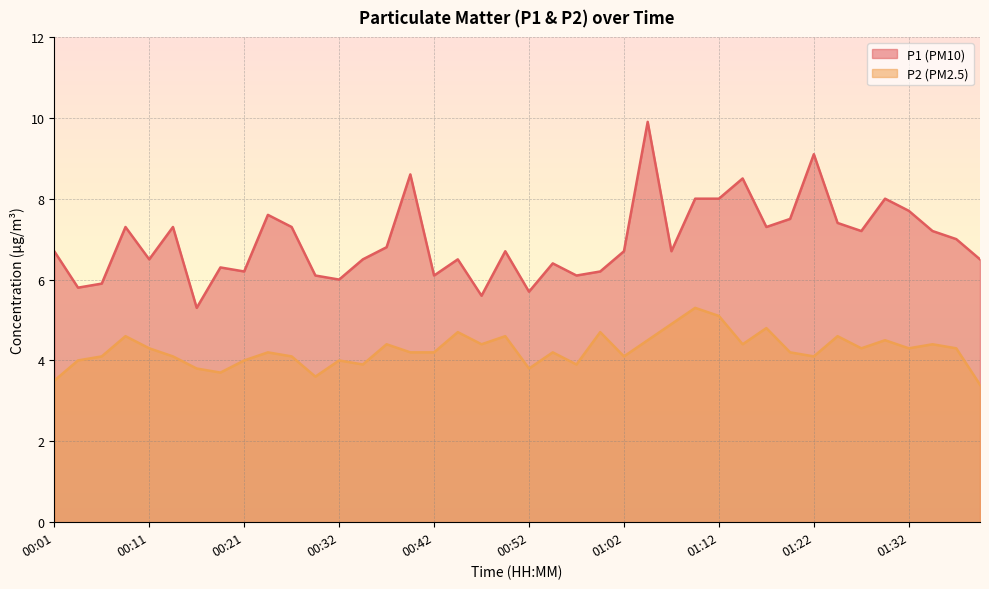

How many data points in P1 are above 6?

34